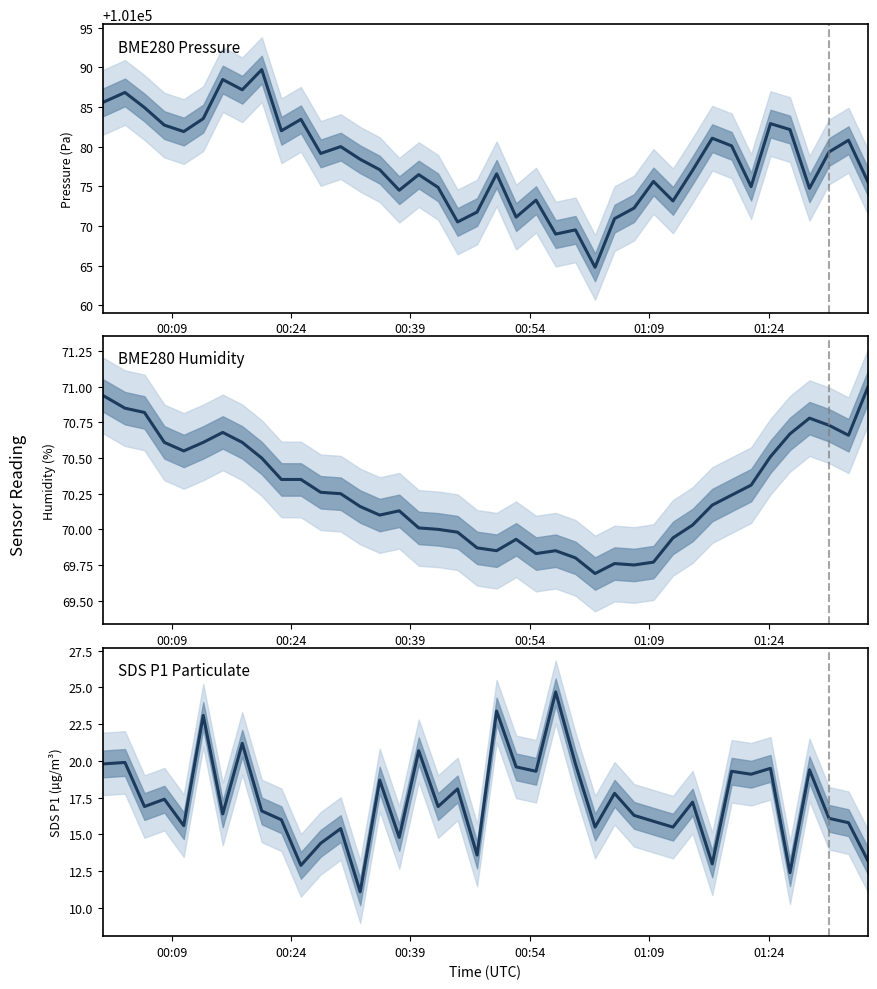

What position from the left is 00:54?

4